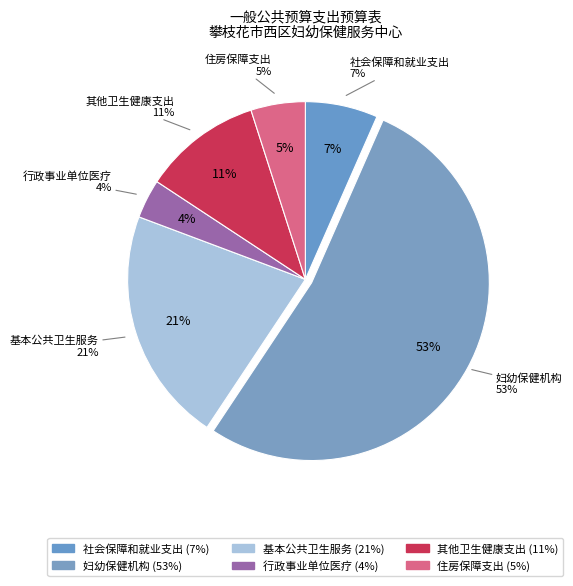

Is 基本公共卫生服务 the majority of the pie?

No